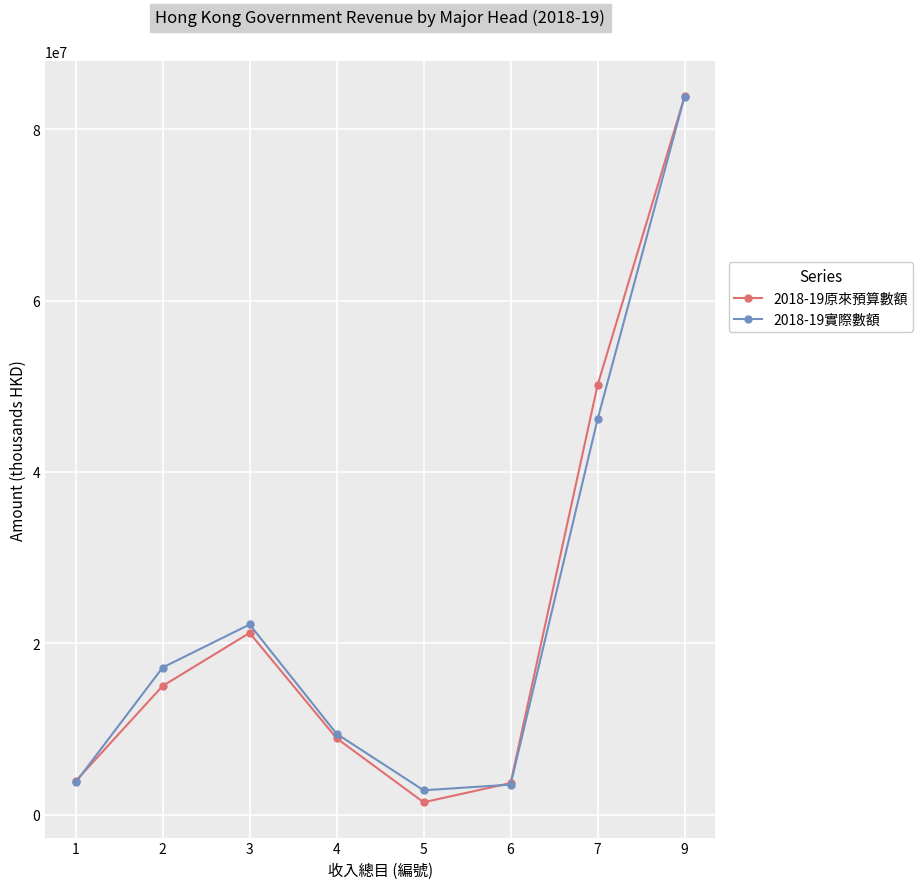

What is the value of the 2018-19原來預算數額 point at the 1st from the left?

3902955